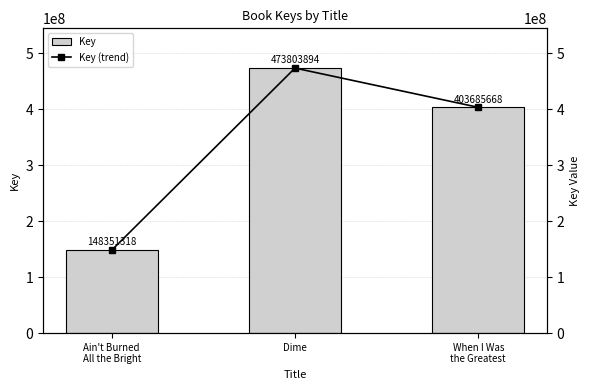

Is the value of Key (trend) at Dime greater than the value of Key at Ain't Burned
All the Bright?

Yes